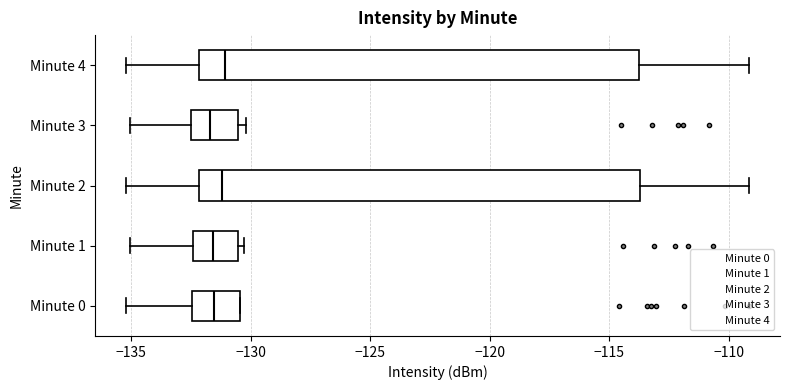

Reading bottom to top, transcribe this box plot: for each box, give where its median line is, the range the box spans, and where its two whiskers end, as read against the x-axis. The values are not printed on the chart, so give them approximately, as read against the axis.

Minute 0: median -131.5, box -132.5 to -130.5, whiskers -135.0 to -130.5
Minute 1: median -131.5, box -132.5 to -130.5, whiskers -135.0 to -130.5 (just right of the box's right edge)
Minute 2: median -131.0, box -132.0 to -113.5, whiskers -135.0 to -109.0
Minute 3: median -131.5, box -132.5 to -130.5, whiskers -135.0 to -130.0
Minute 4: median -131.0, box -132.0 to -114.0, whiskers -135.0 to -109.0